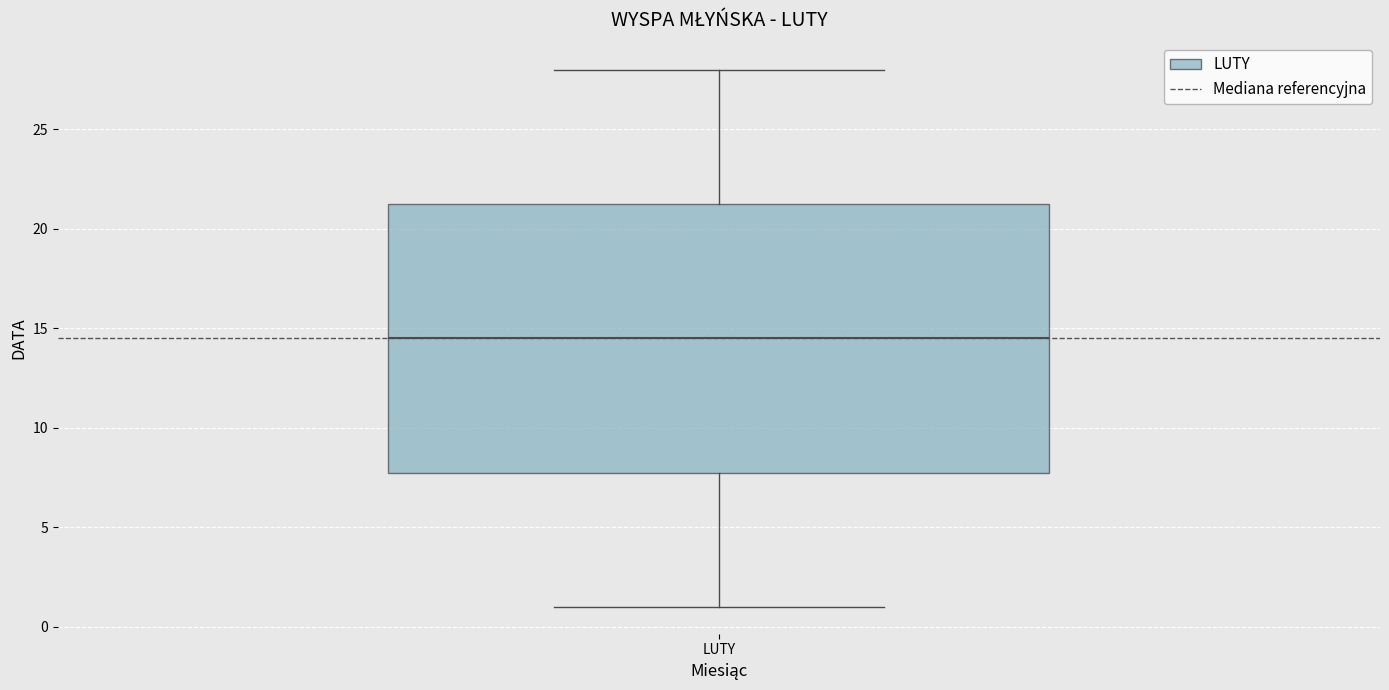

Transcribe this box plot: give where the median line is, the range the box spans, and where the two whiskers end, as read against the y-axis. The values are not printed on the chart, so give them approximately, as read against the axis.

median 14.5, box 8.0 to 21.5, whiskers 1.0 to 28.0